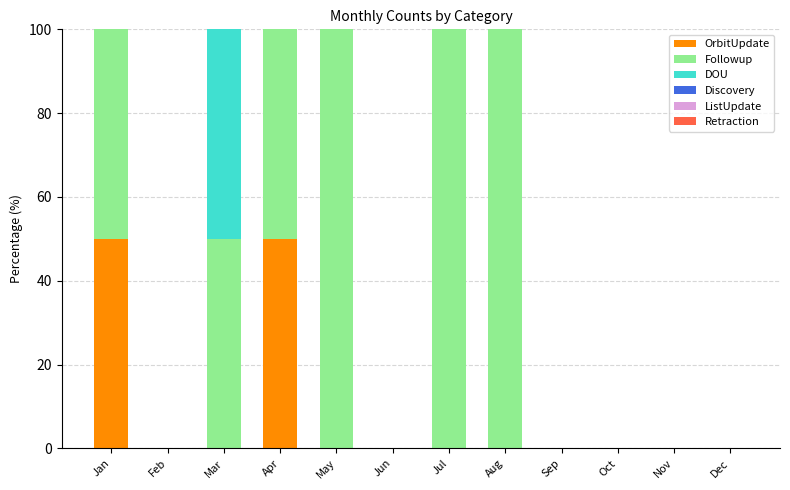

True or false: OrbitUpdate has a value of 83 at Apr.

False